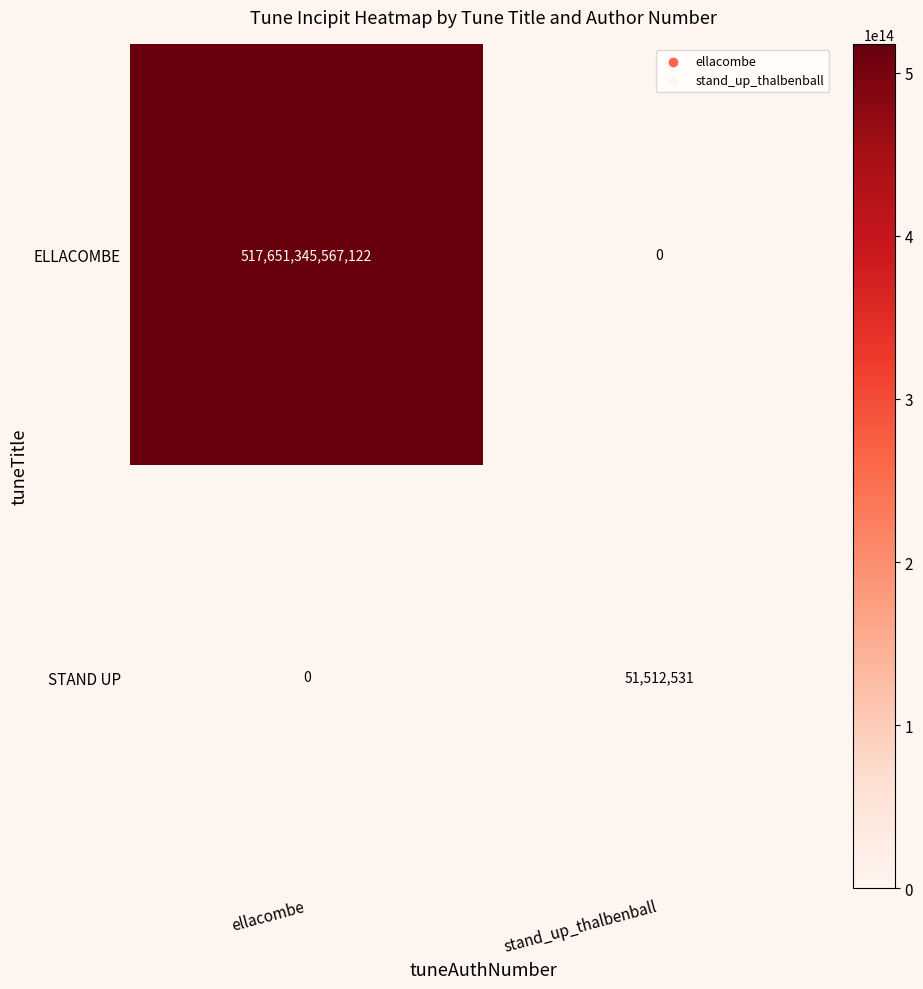

Where is STAND UP nearest to the value 25756265?

ellacombe